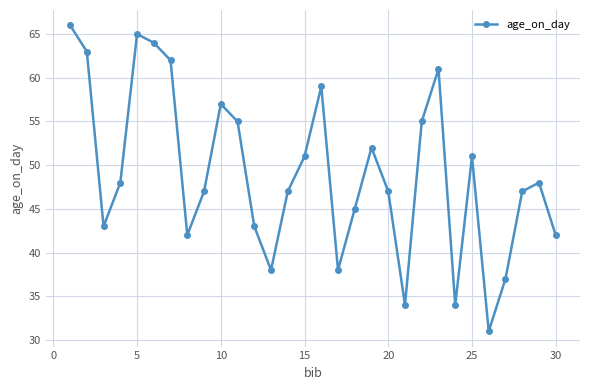

What is the greatest value displayed?

66